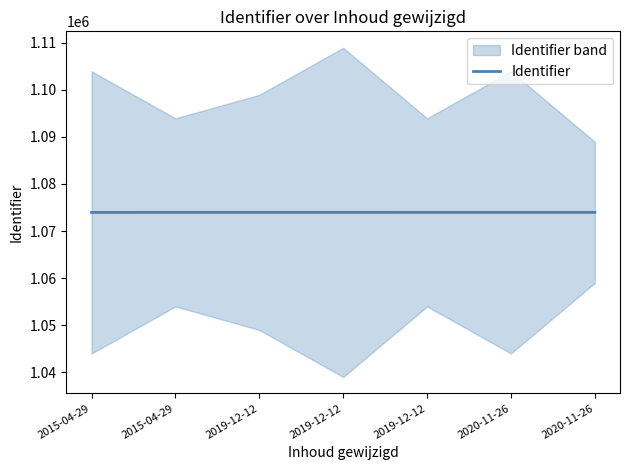

Reading left to right, transcribe all the data shown in this chart.

1073960	1073964	1073962	1073963	1073965	1073967	1073967